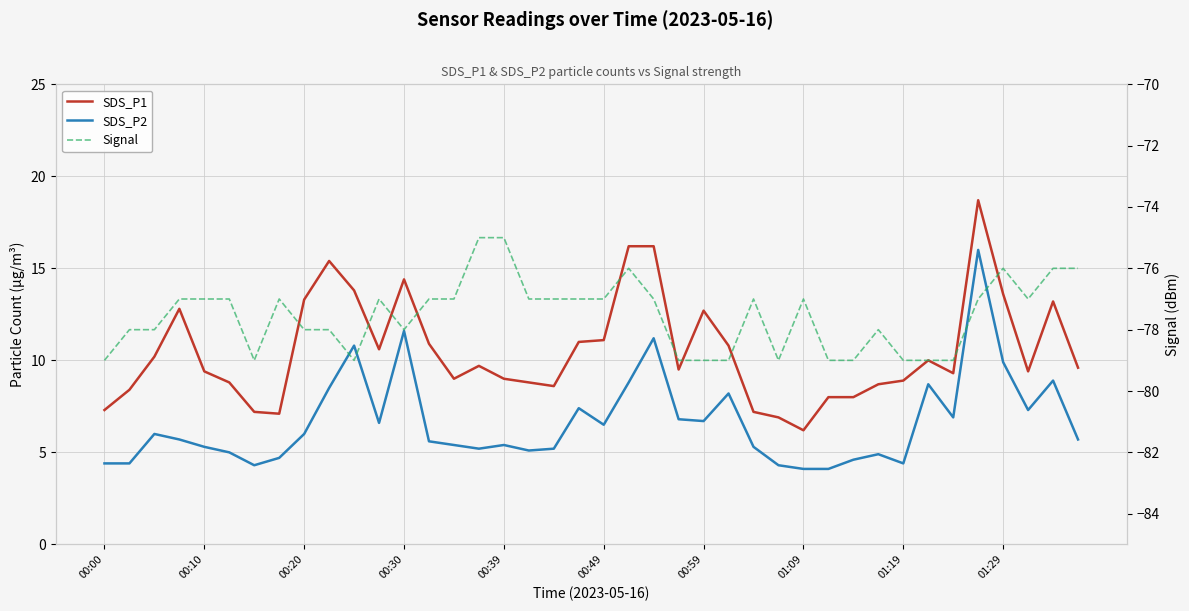

What is the greatest value displayed?

18.7